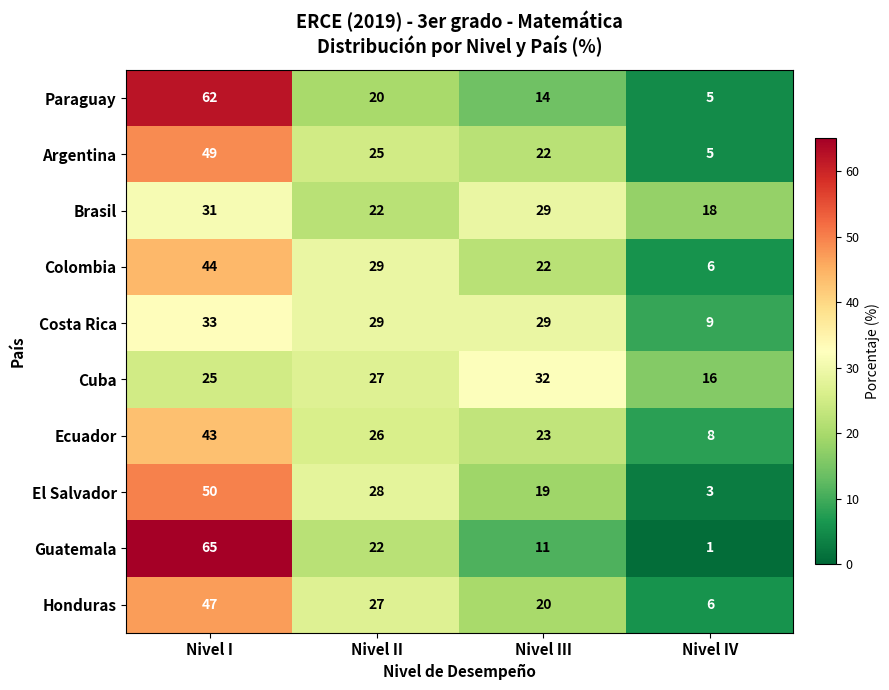

What is the difference between the maximum and second lowest values in the Brasil series?

9